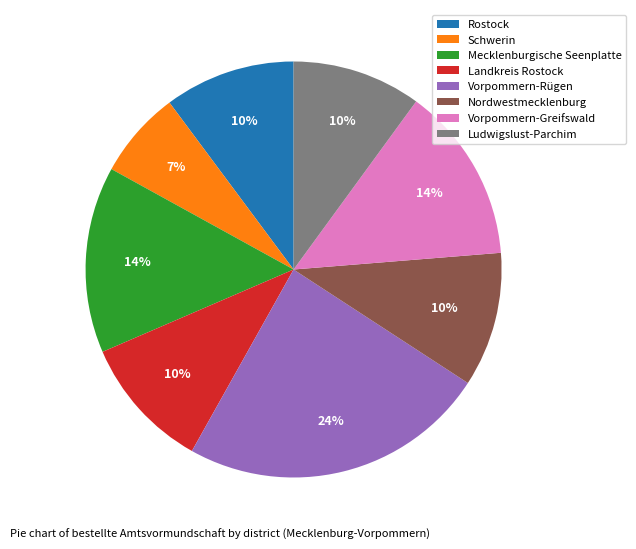

Do Schwerin and Mecklenburgische Seenplatte together represent more than half of the pie?

No